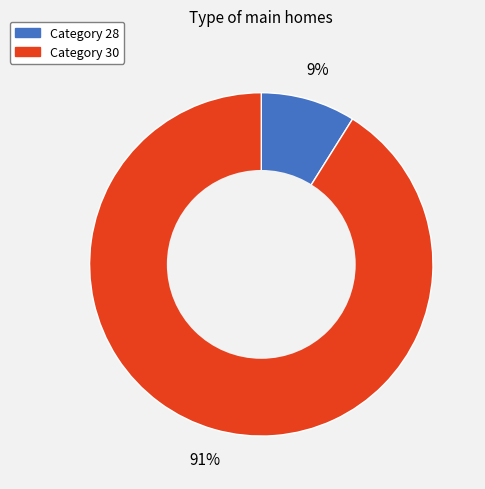

To the nearest percent, what is the difference between the largest and smallest slice percentages?

82%